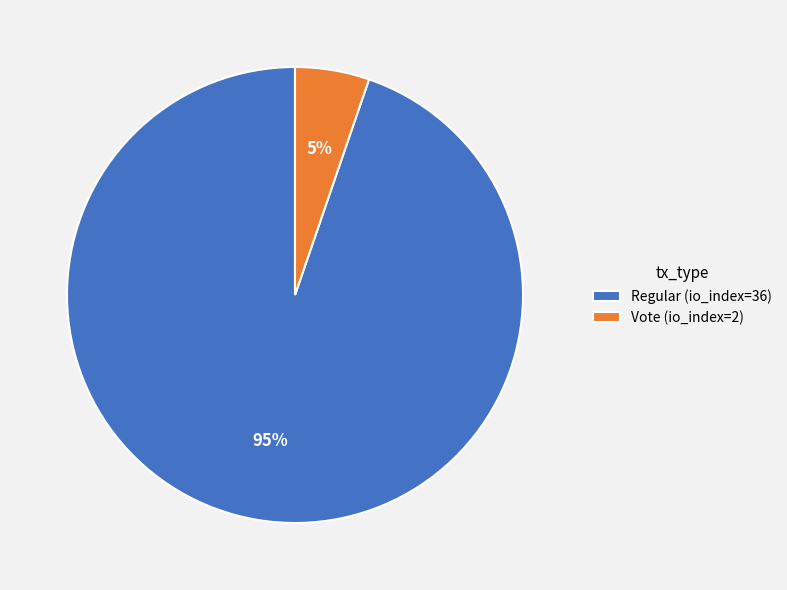

Does Regular (io_index=36) represent more than half of the total?

Yes